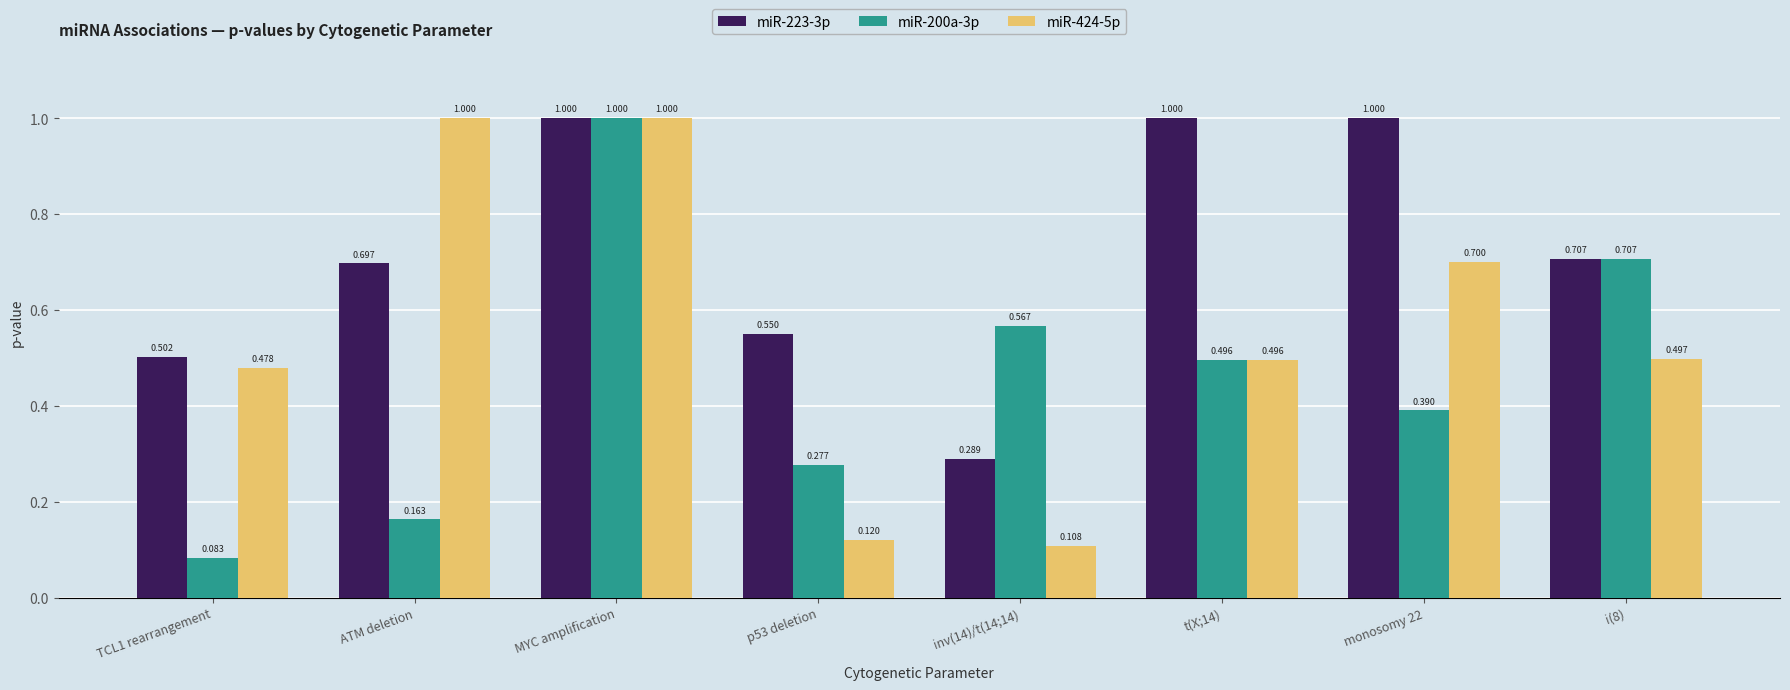

Is the value of miR-223-3p at inv(14)/t(14;14) greater than the value of miR-424-5p at monosomy 22?

No